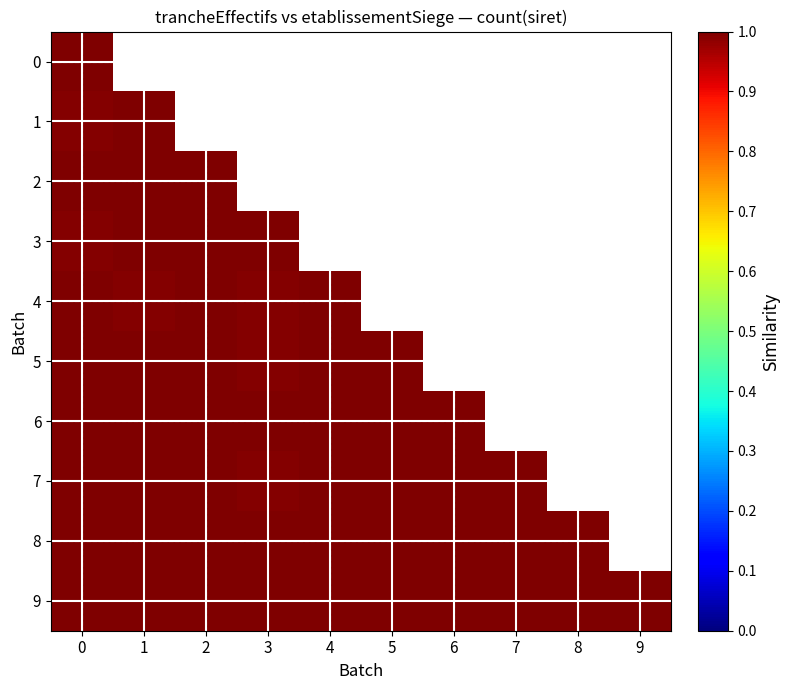

At which label is 5 closest to 0?

3